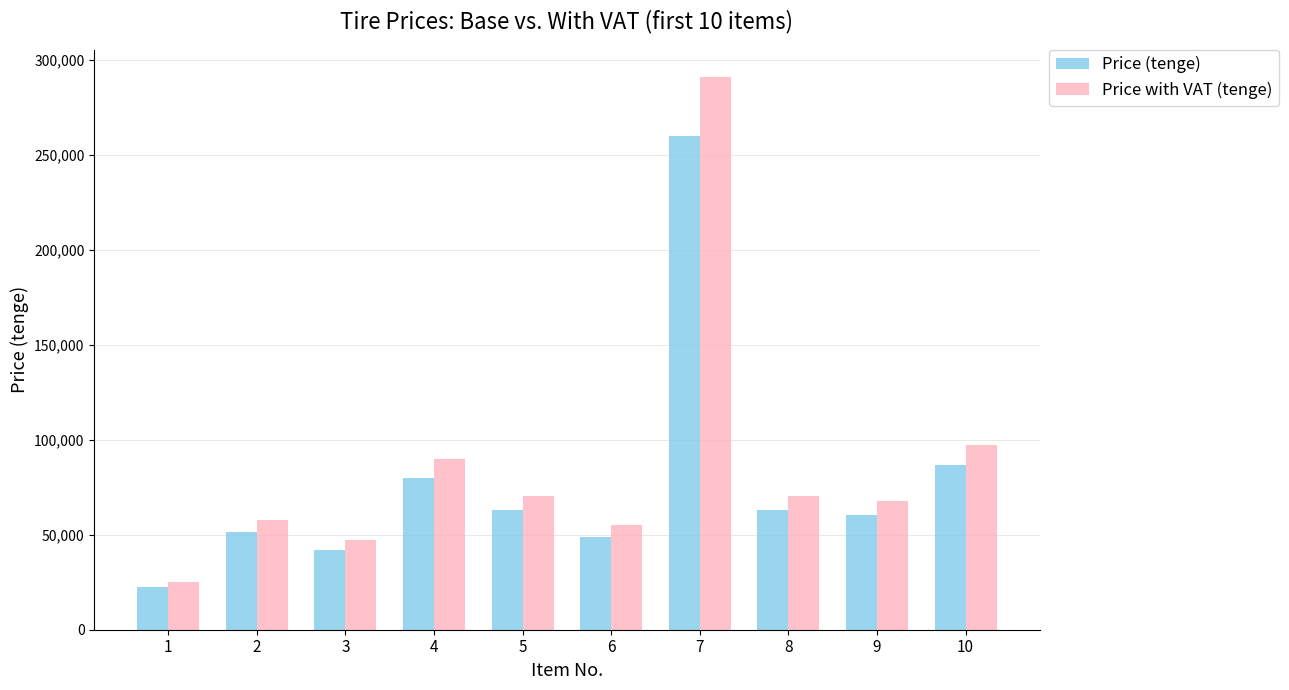

Which series has the largest range (max minus min)?

Price with VAT (tenge)